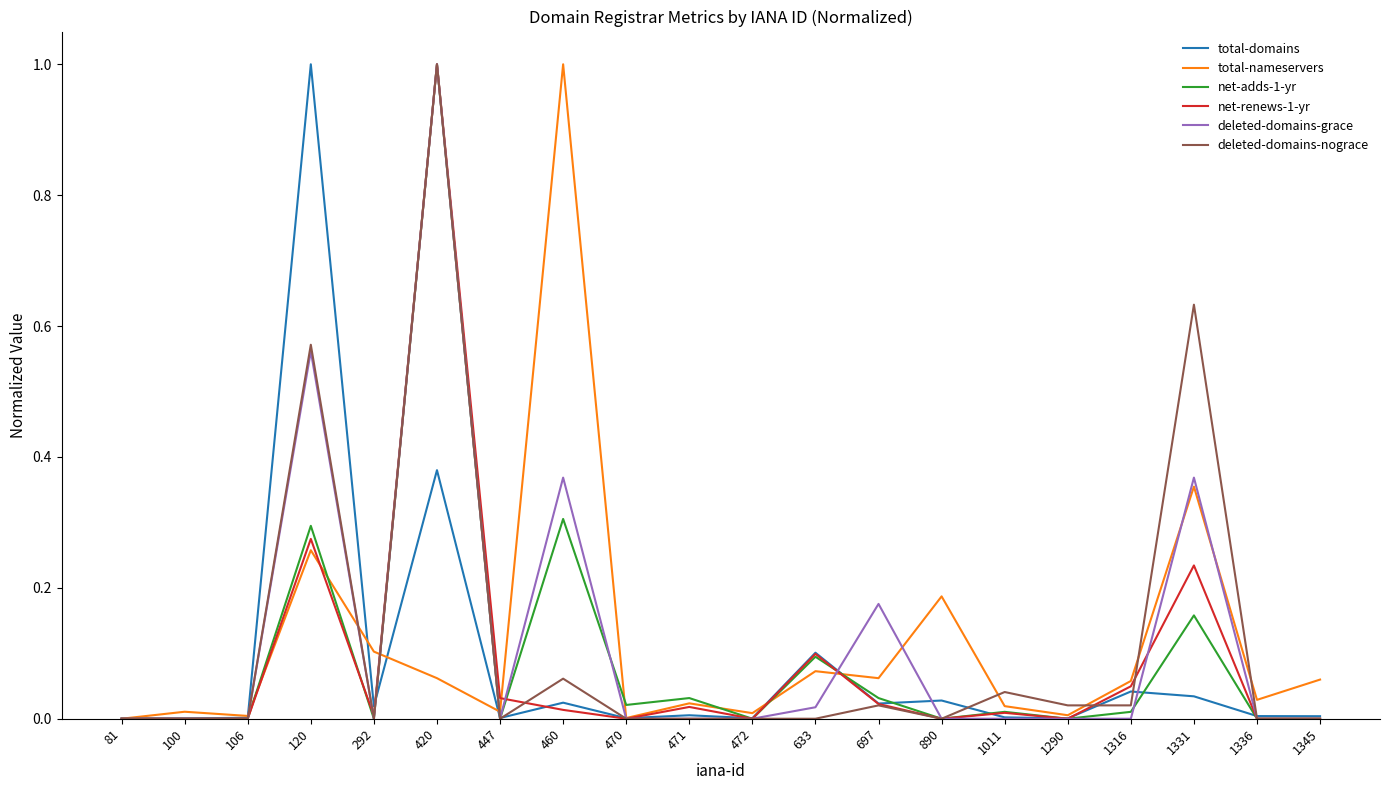

True or false: net-adds-1-yr has a value of 0.0 at 471.

True